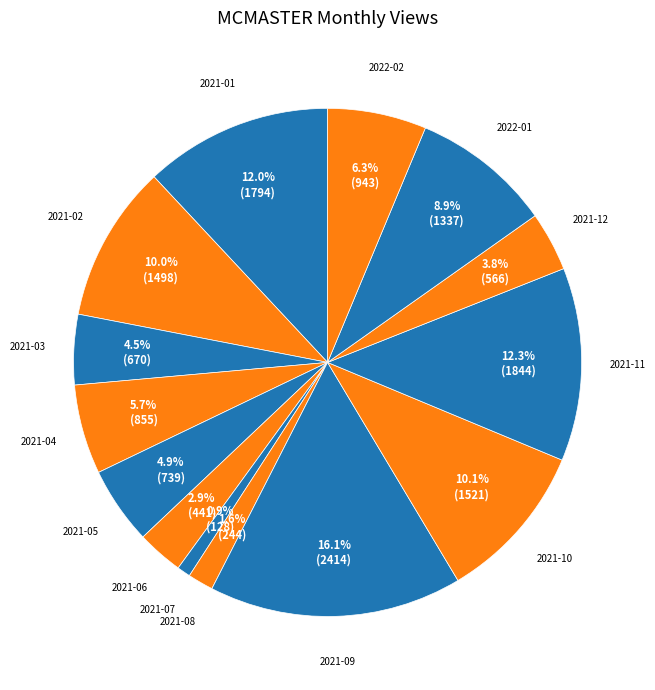

Which slice is the largest?

2021-09